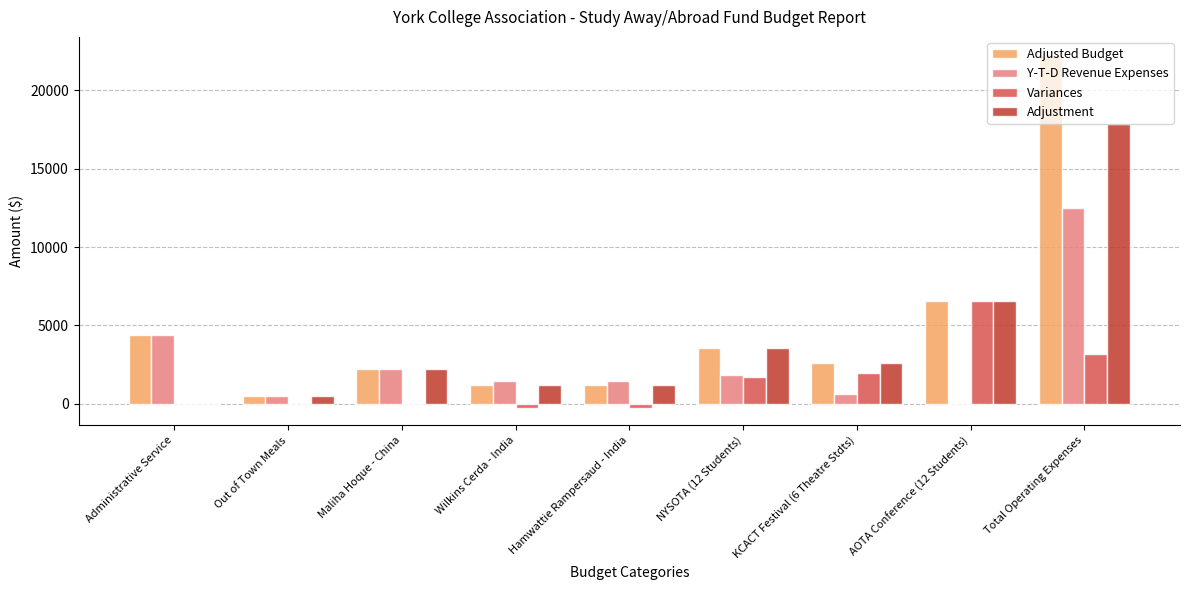

What is the maximum value for Adjustment?

17869.2